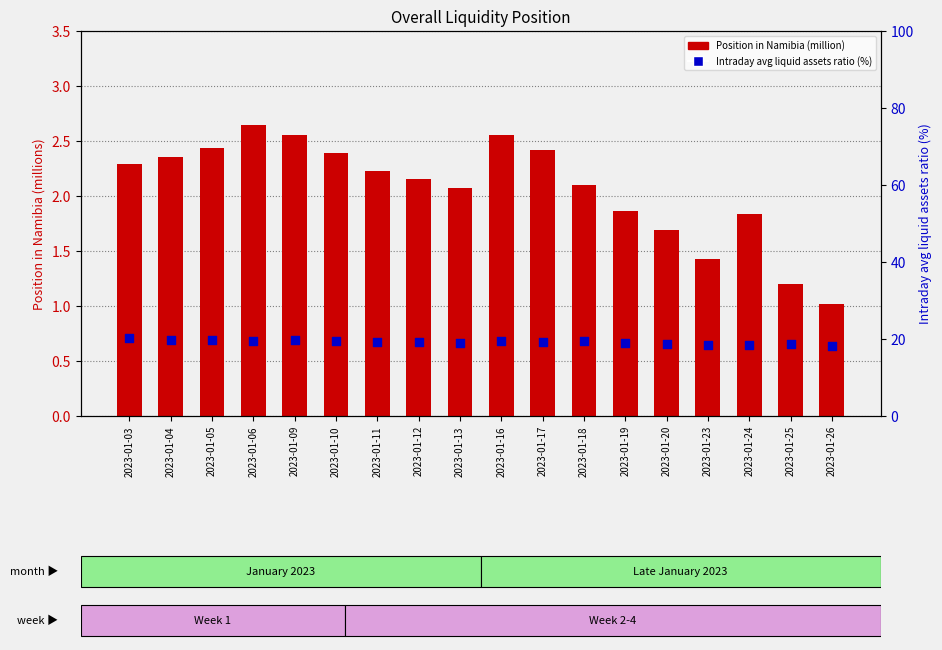

Is the value of Intraday avg liquid assets ratio (%) at 2023-01-09 greater than the value of Position in Namibia (million) at 2023-01-26?

Yes